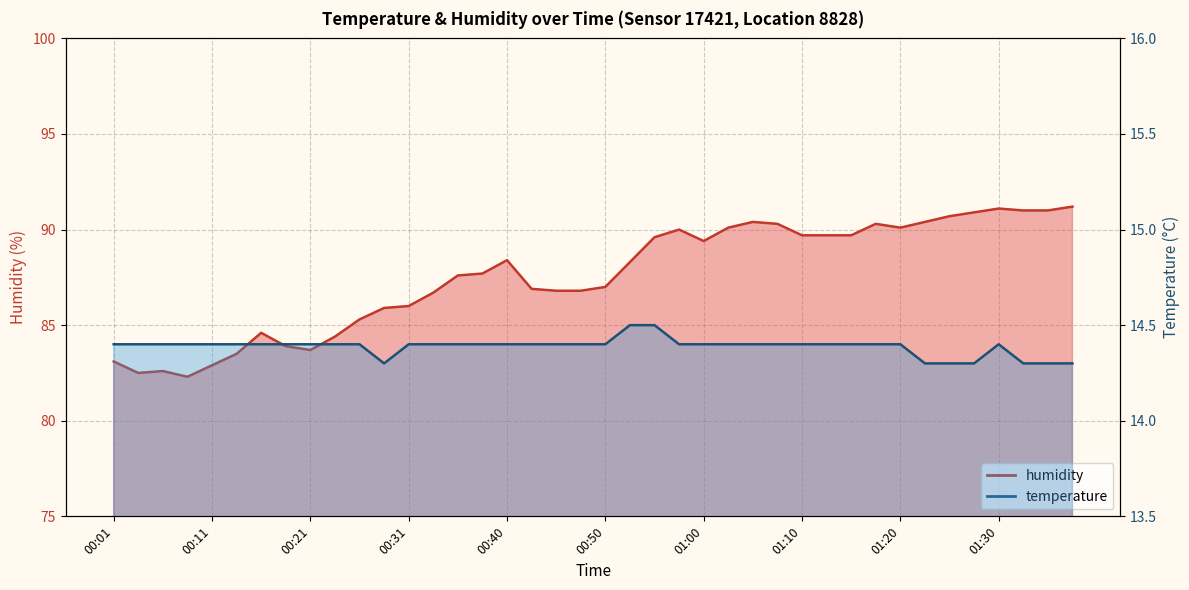

What is the highest value of the humidity series?

91.2